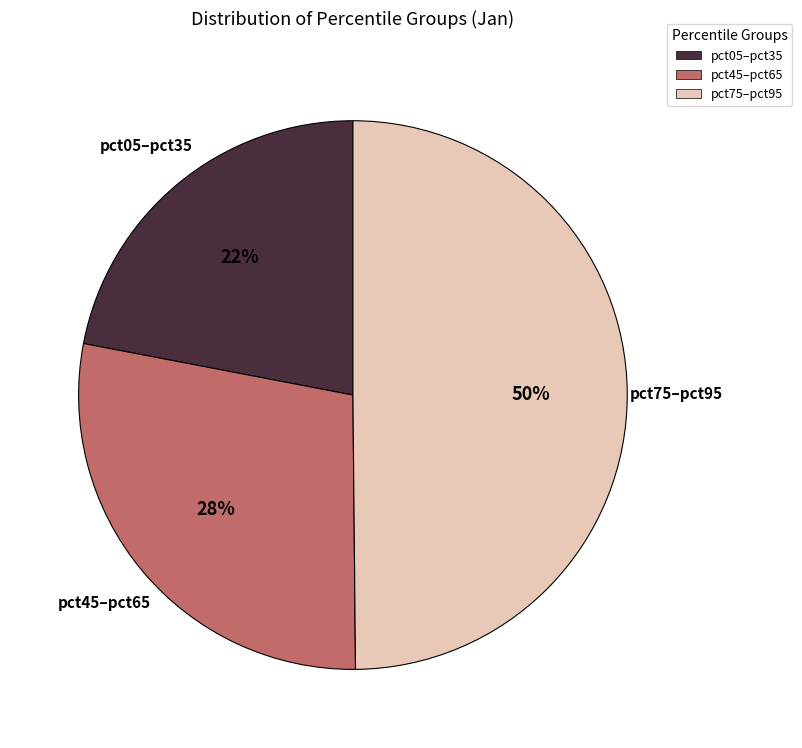

Is pct45–pct65 the majority of the pie?

No